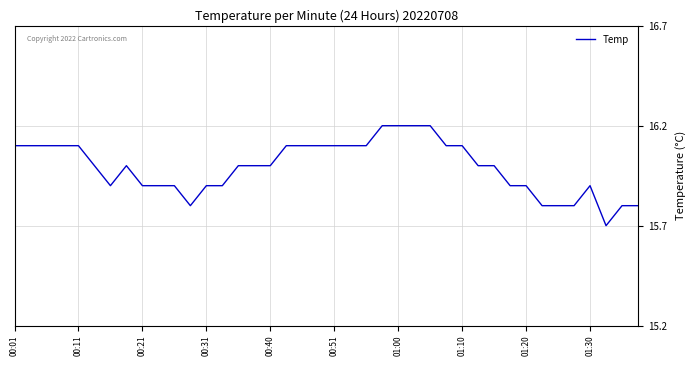

What is the minimum value shown in the chart?

15.7